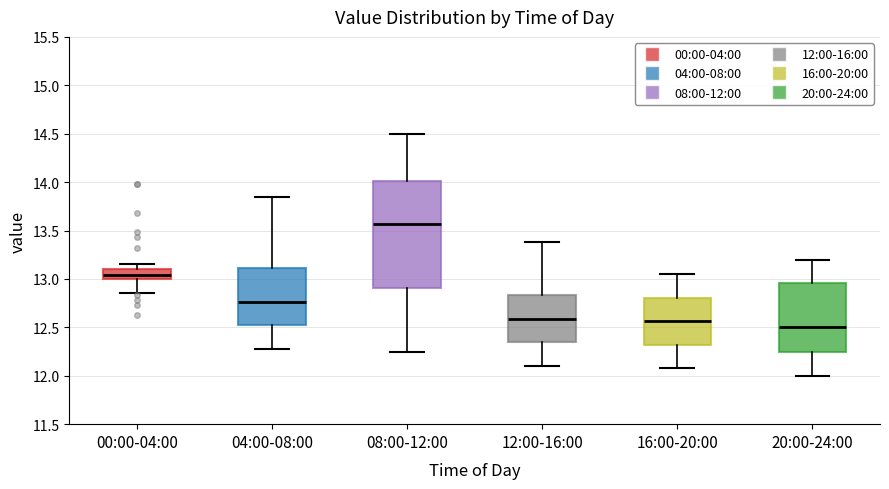

Where does the upper whisker of the box for 12:00-16:00 end on the y-axis? The values are not printed on the chart, so give them approximately, as read against the axis.

13.40